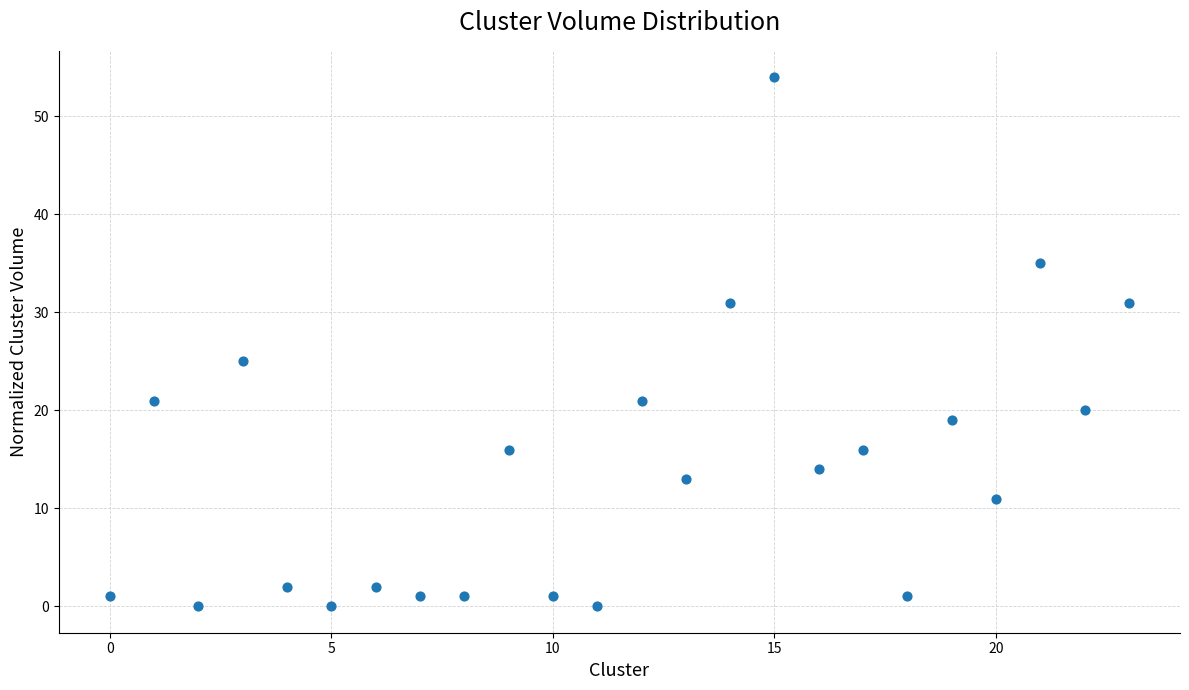

What Y value in the scatter plot is closest to 27?

25